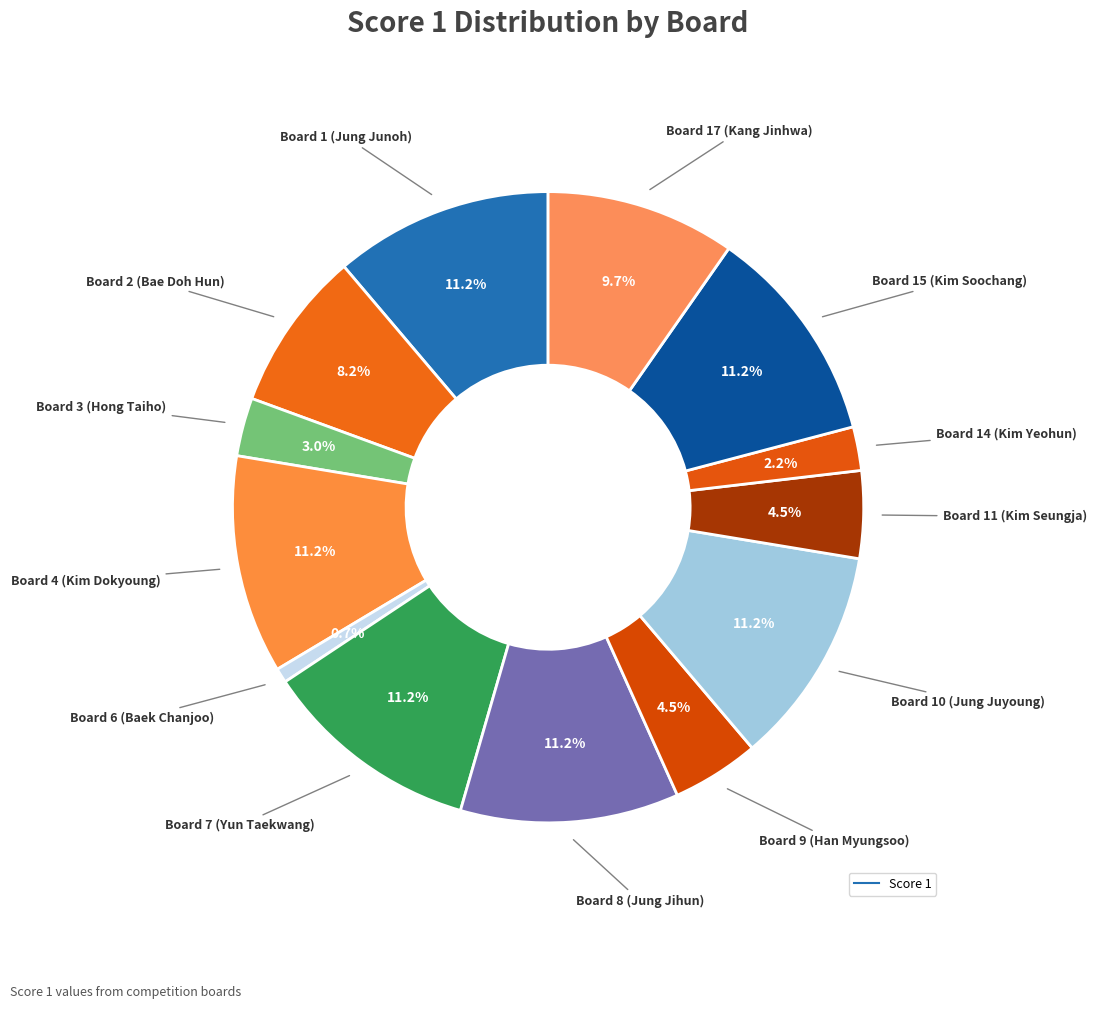

How many segments does this pie chart have?

13